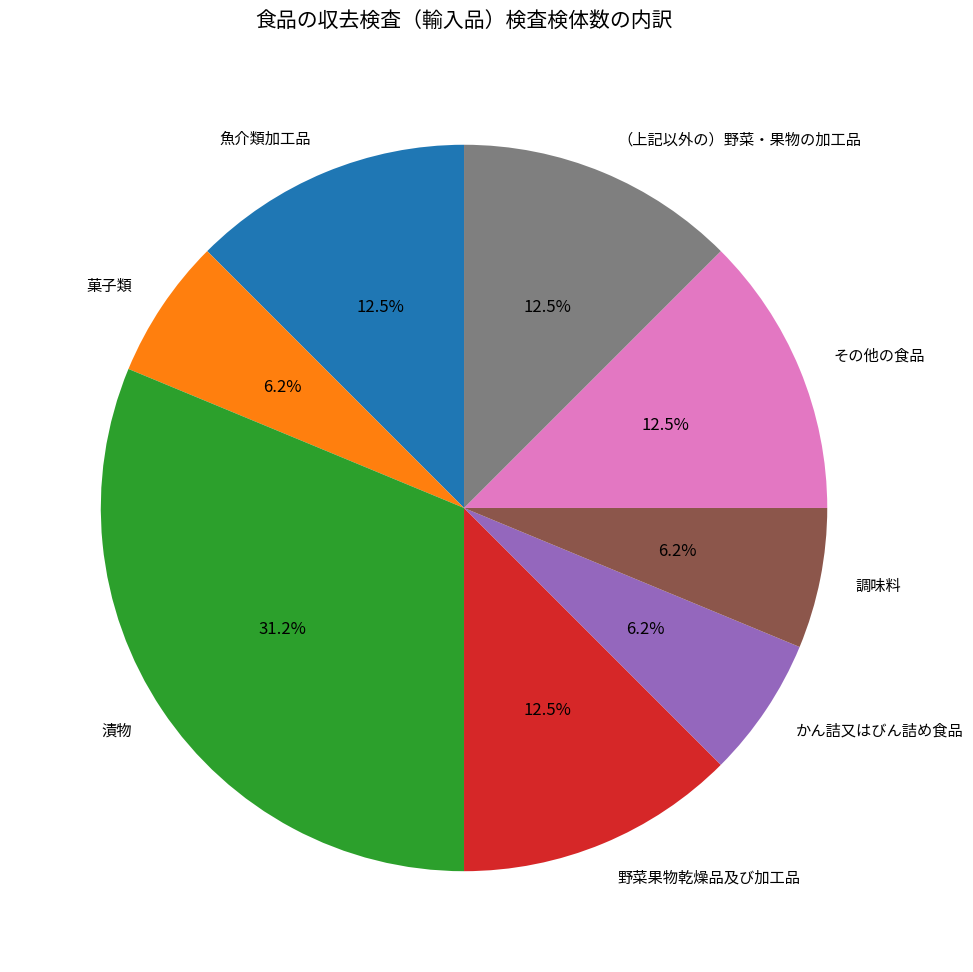

The 菓子類 slice represents 1% of the pie. True or false?

False